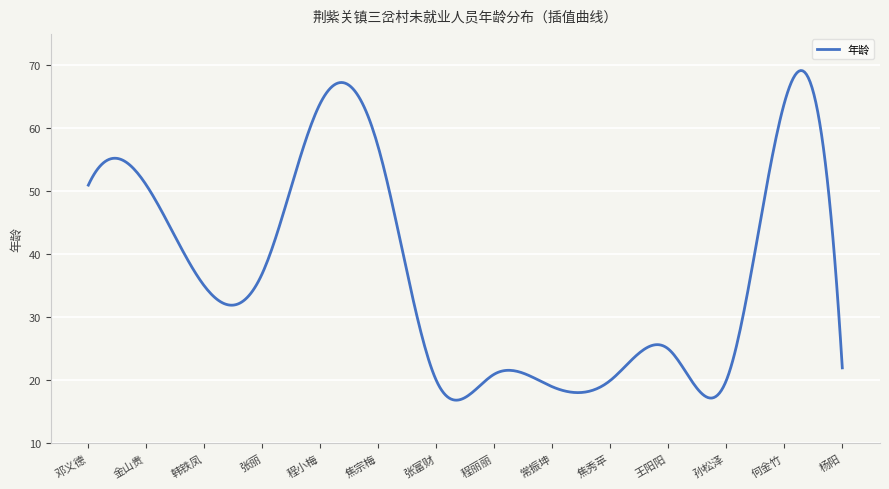

True or false: there are more than 1 points higher than both neighbors.

True